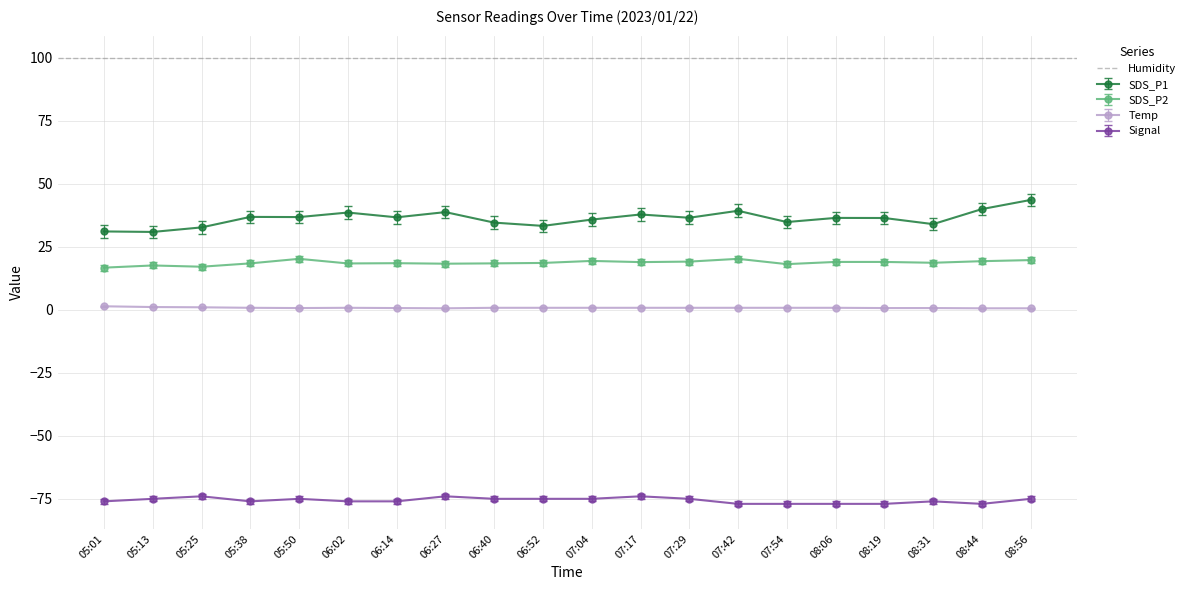

What is the maximum value for Signal?

-74.0